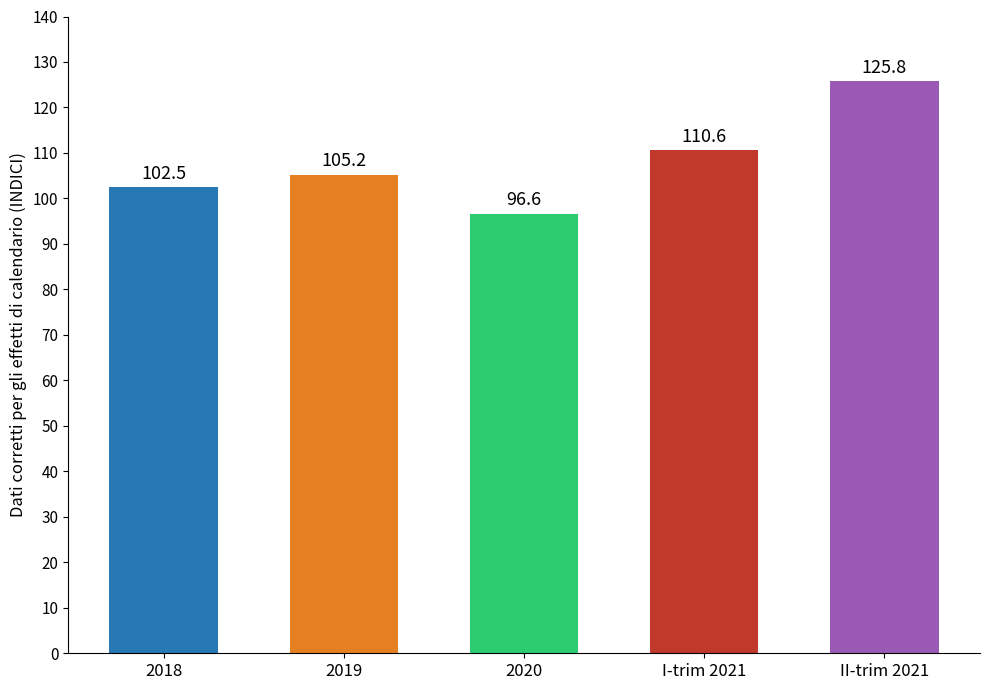

Are the bars grouped side by side (vs. stacked)?

No